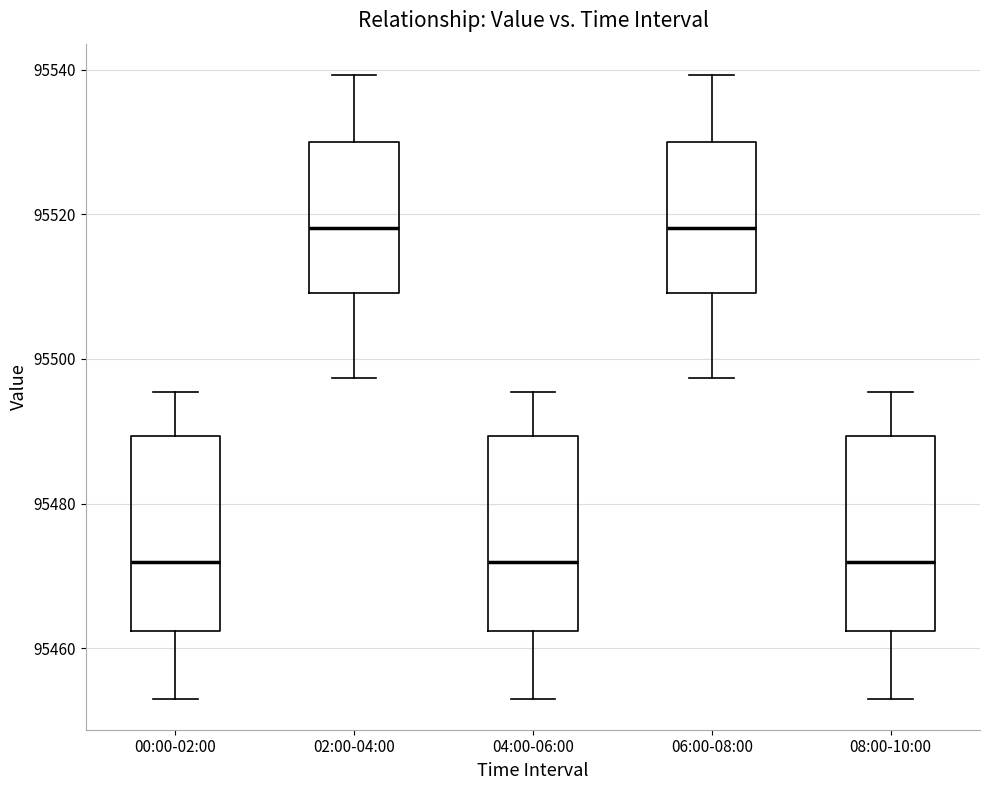

Where is the upper edge of the box for 06:00-08:00 on the y-axis? The values are not printed on the chart, so give them approximately, as read against the axis.

95530